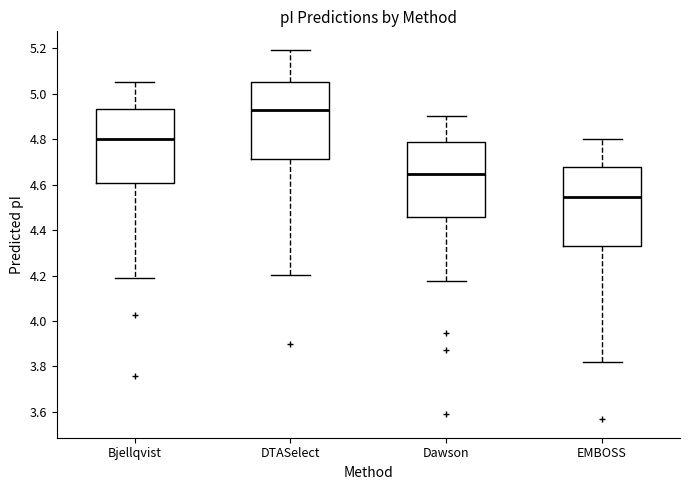

Which box's median line is the highest?

DTASelect